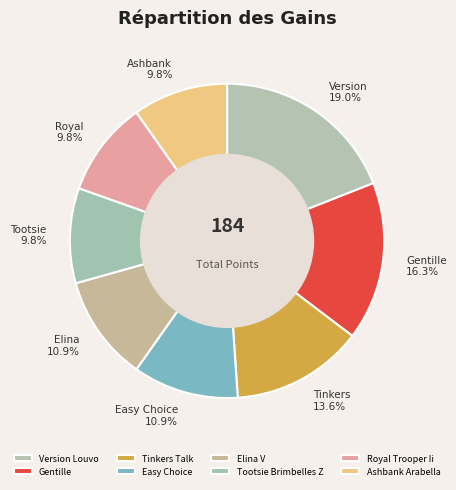

What is the smallest slice in the pie chart?

Tootsie Brimbelles Z